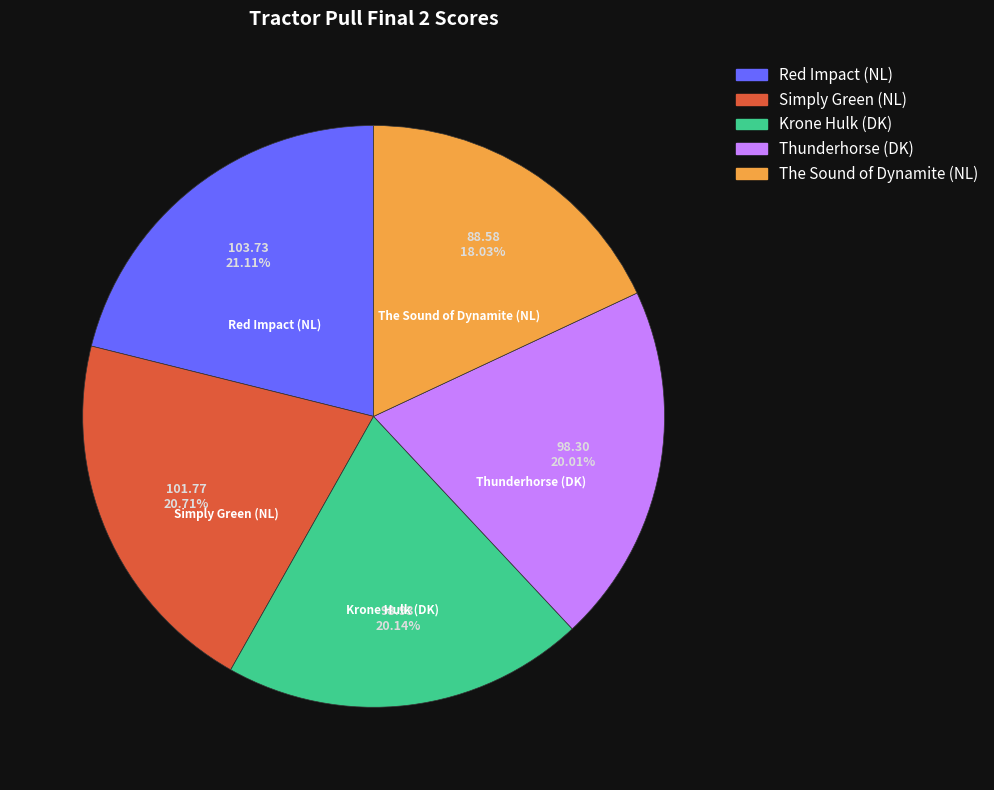

What is the smallest slice in the pie chart?

The Sound of Dynamite (NL)